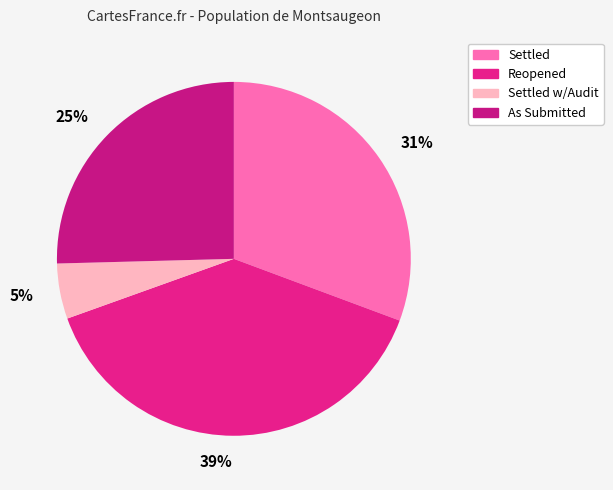

Which has a higher value, 5% or 39%?

39%